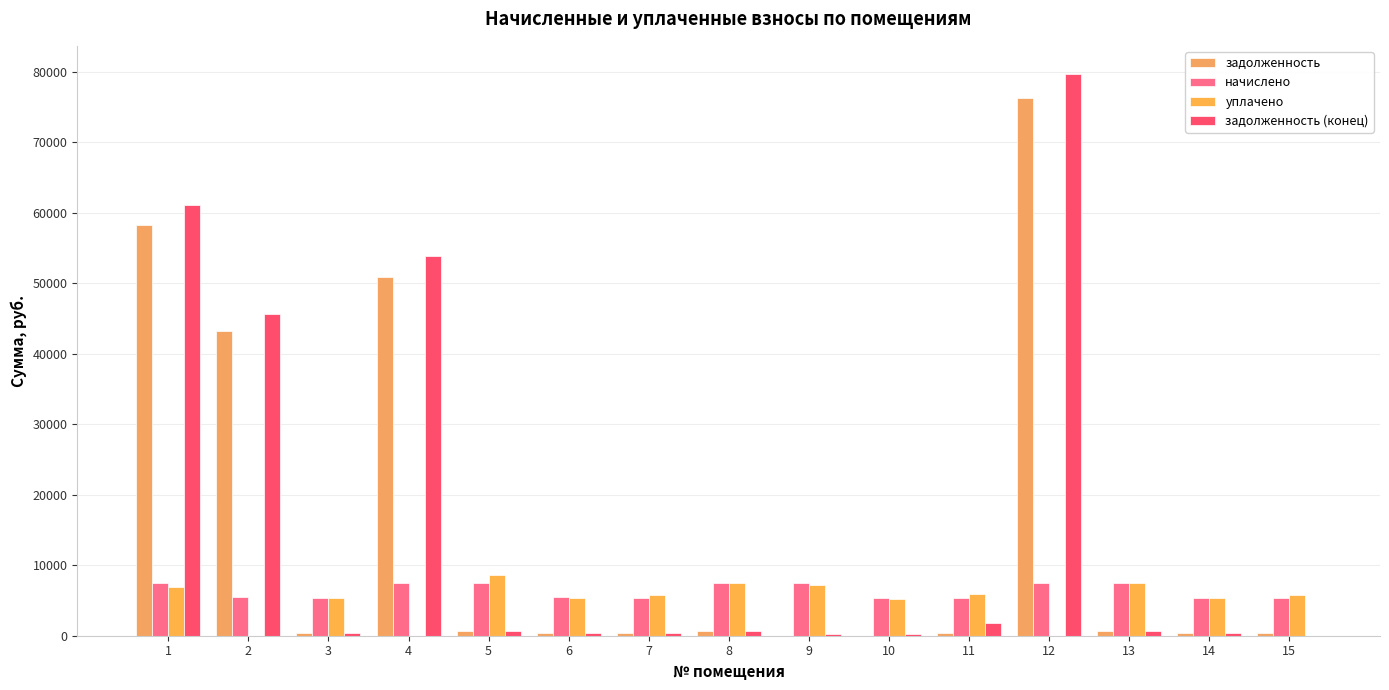

Which label corresponds to the largest value in the chart?

12